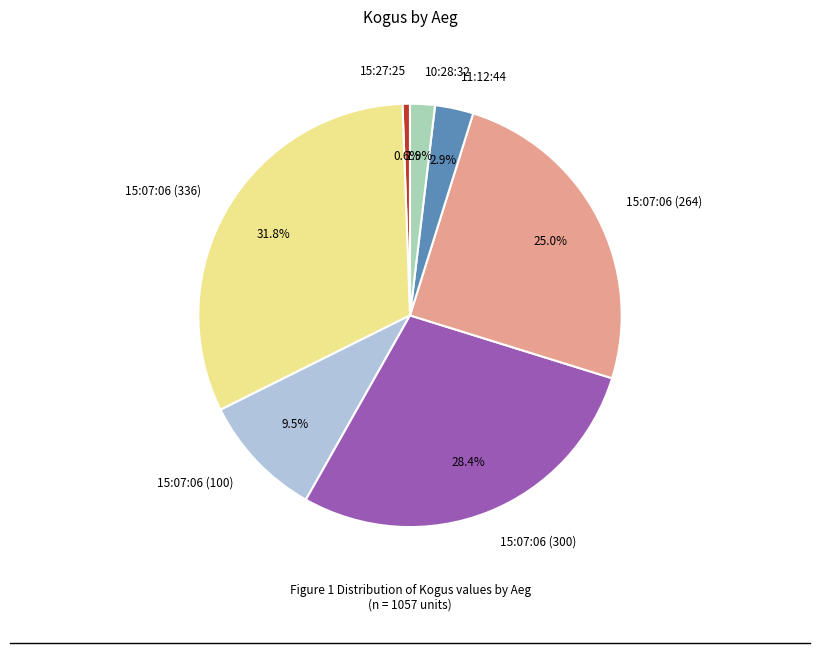

True or false: 10:28:32 accounts for 7% of the total.

False